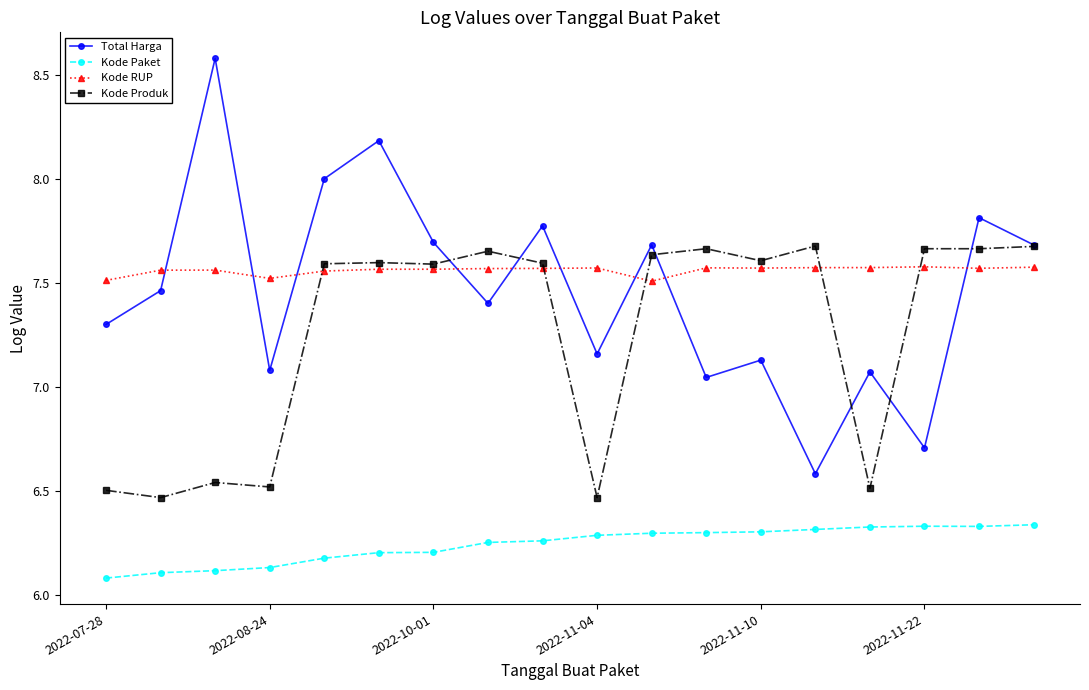

True or false: Total Harga has more than 2 interior local peaks.

True